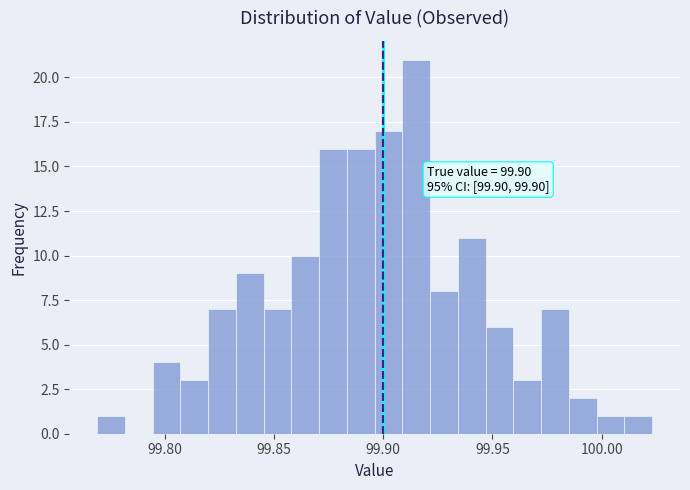

Read against the x-axis, roughly where is the centre of the tallest bar?

99.915